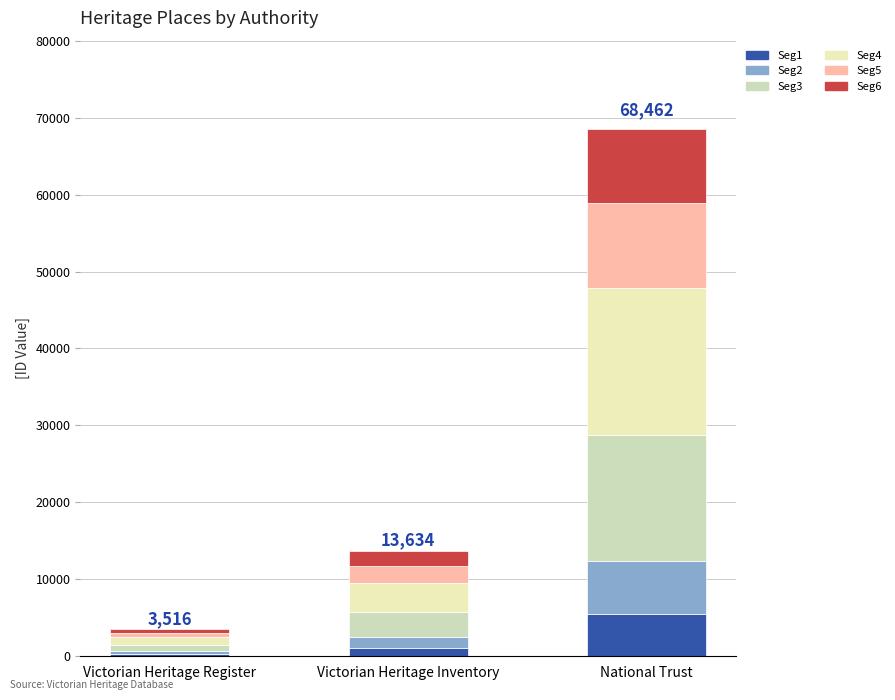

Where does the Seg5 series first go above 2181?

Victorian Heritage Inventory